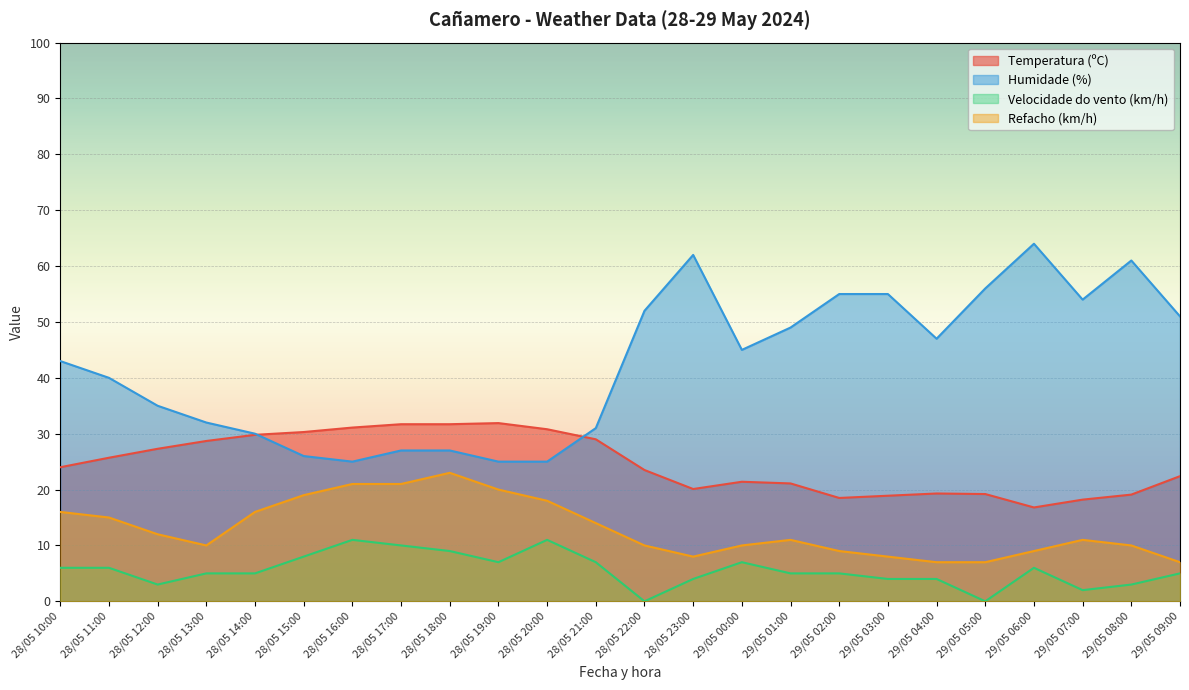

What is the difference between the Refacho (km/h) values at 29/05 04:00 and 29/05 03:00?

1.0